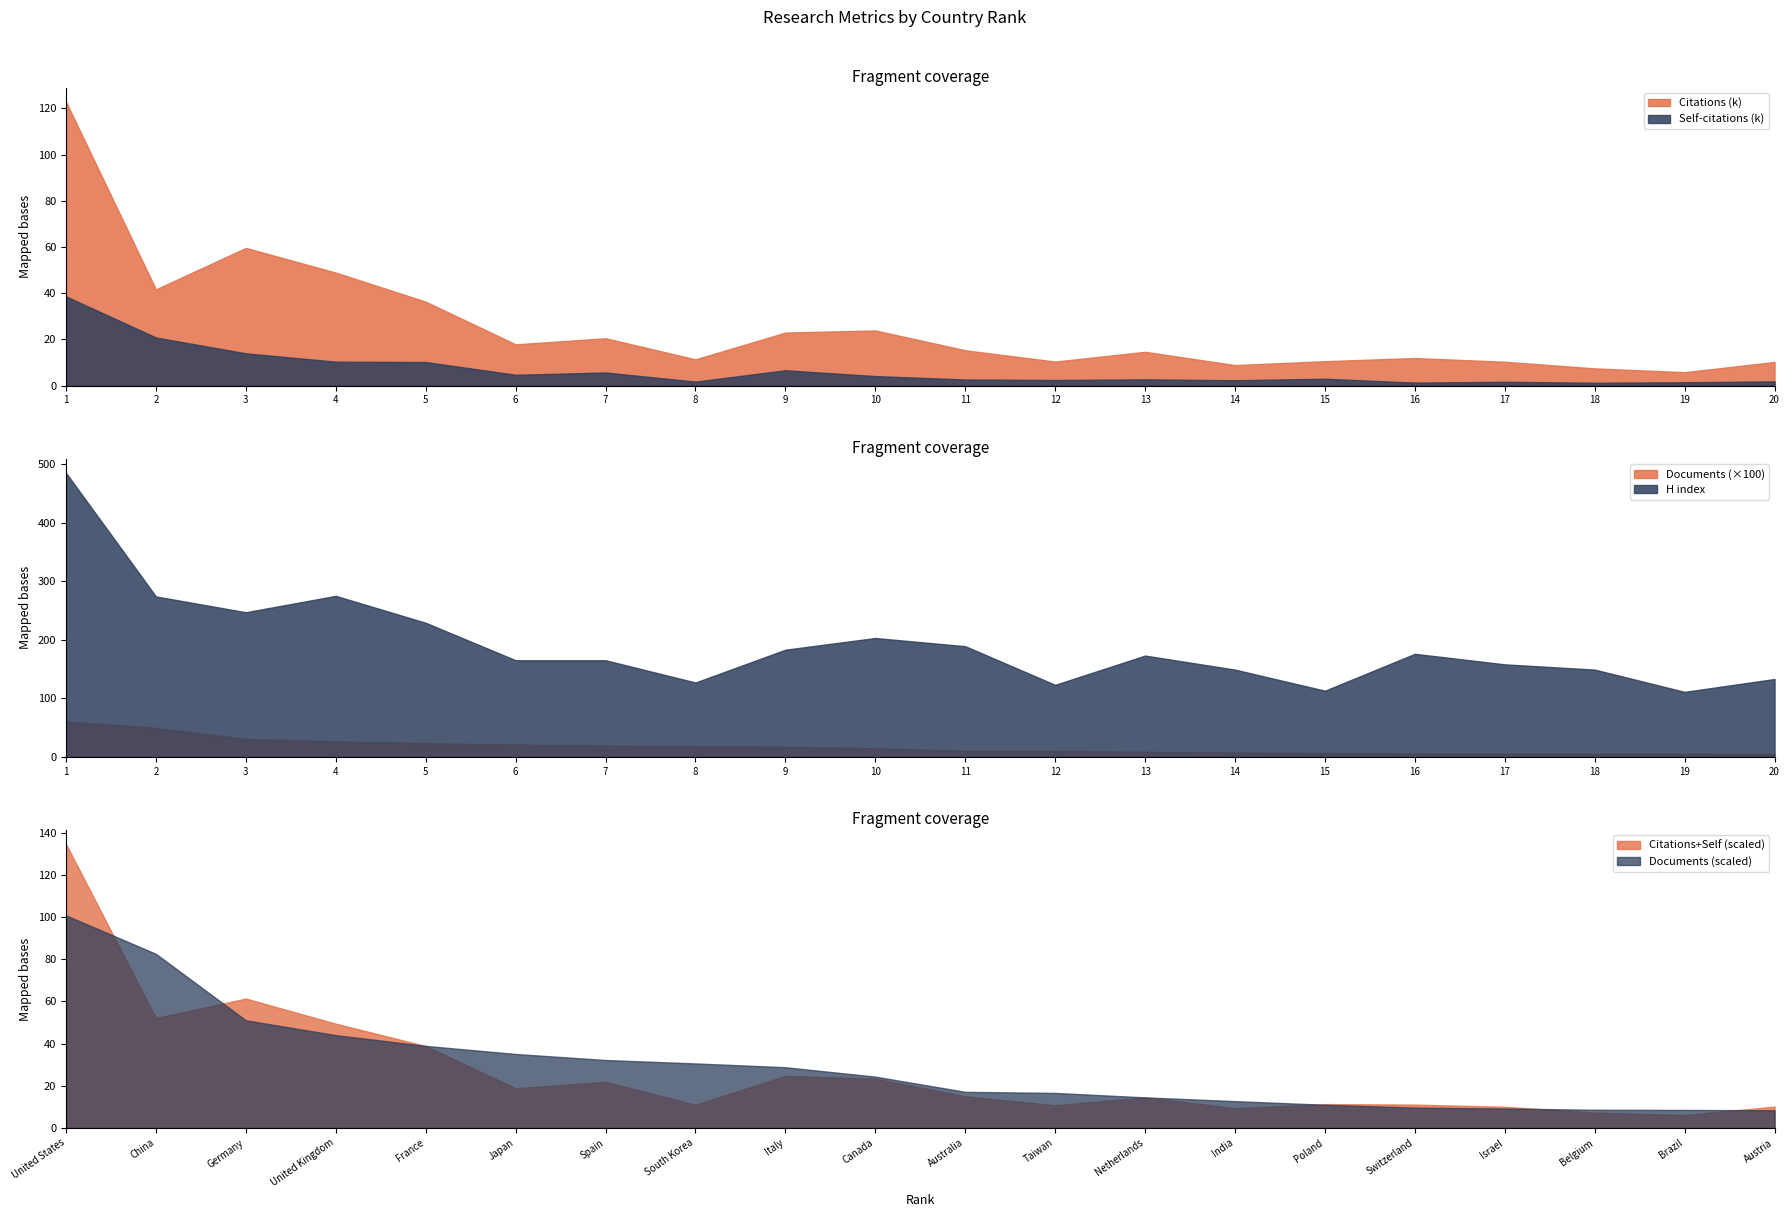

Where is the first local minimum for Citations?

2